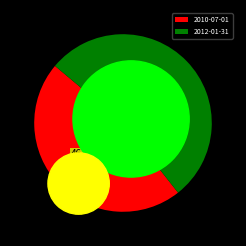

How many segments does this pie chart have?

2